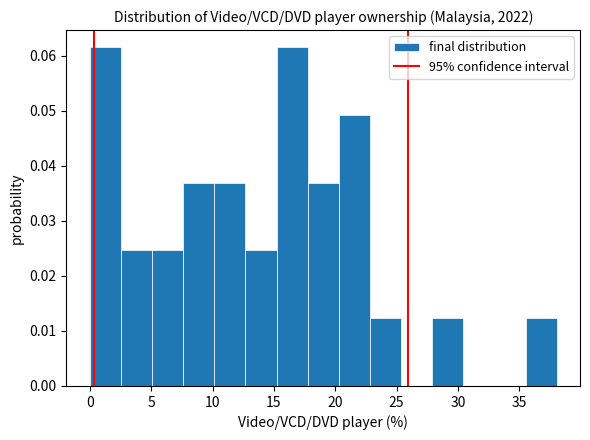

Reading left to right, list every bar in this chart as the range it spans on the x-axis followed by its height. Neither the bar edges nor the heights are printed on the chart, so give them approximately, as read against the axes.

0.0 to 2.5: 0.062
2.5 to 5.0: 0.025
5.0 to 7.5: 0.025
7.5 to 10.0: 0.037
10.0 to 12.5: 0.037
12.5 to 15.0: 0.025
15.0 to 17.5: 0.062
17.5 to 20.5: 0.037
20.5 to 23.0: 0.049
23.0 to 25.5: 0.012
25.5 to 28.0: 0
28.0 to 30.5: 0.012
30.5 to 33.0: 0
33.0 to 35.5: 0
35.5 to 38.0: 0.012